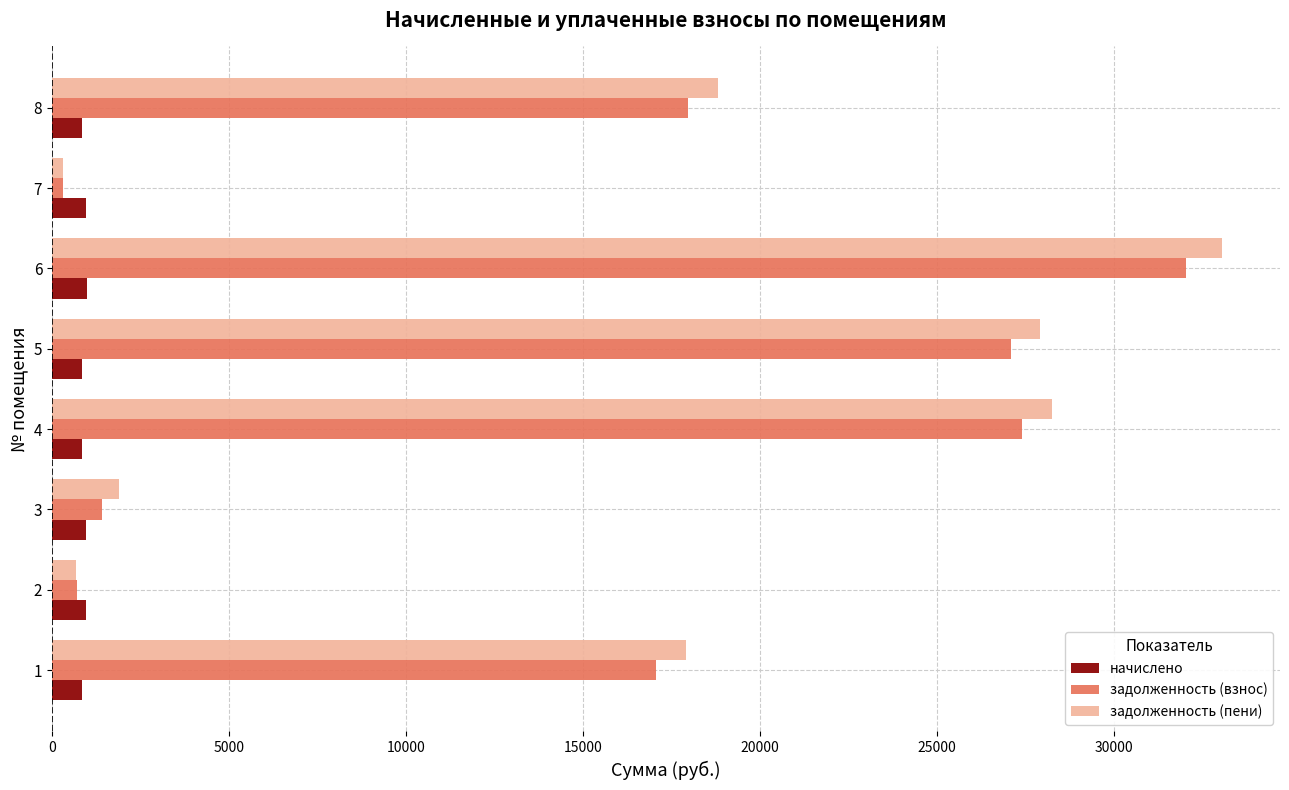

What is the total value across all series at 5?

55833.1